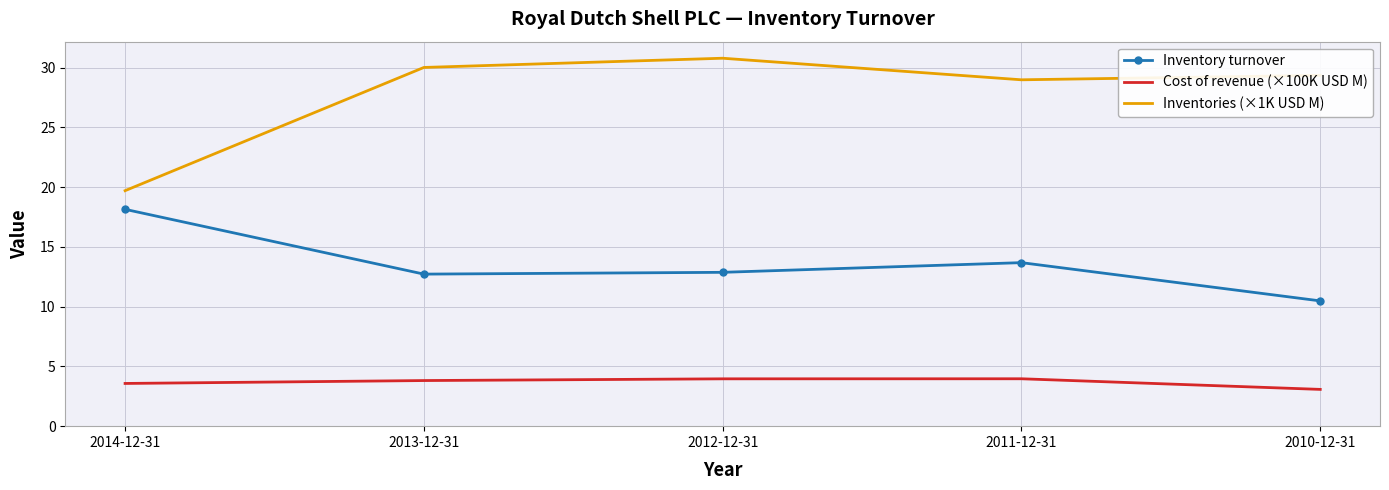

True or false: Inventories (×1K USD M) and Inventory turnover intersect in this chart.

False